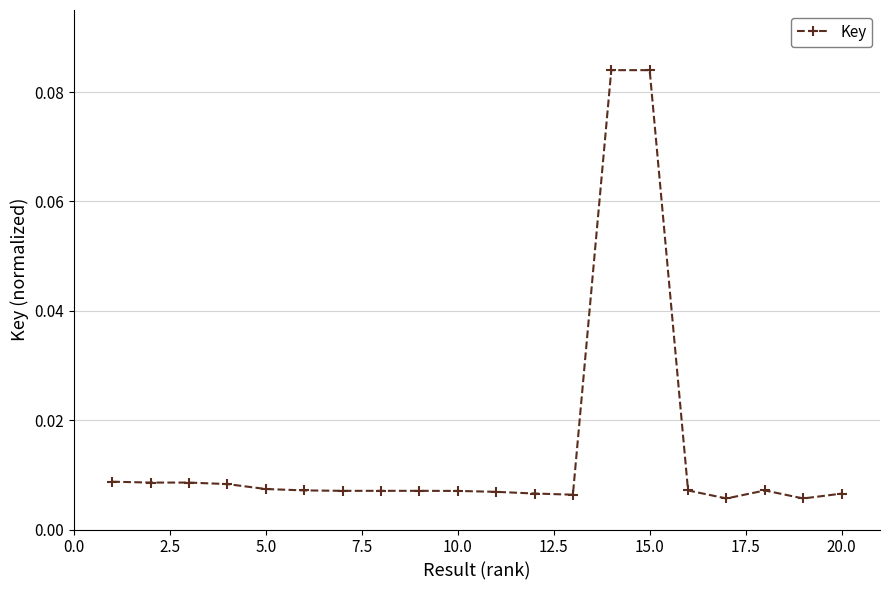

True or false: the data has more than 2 interior local peaks.

True